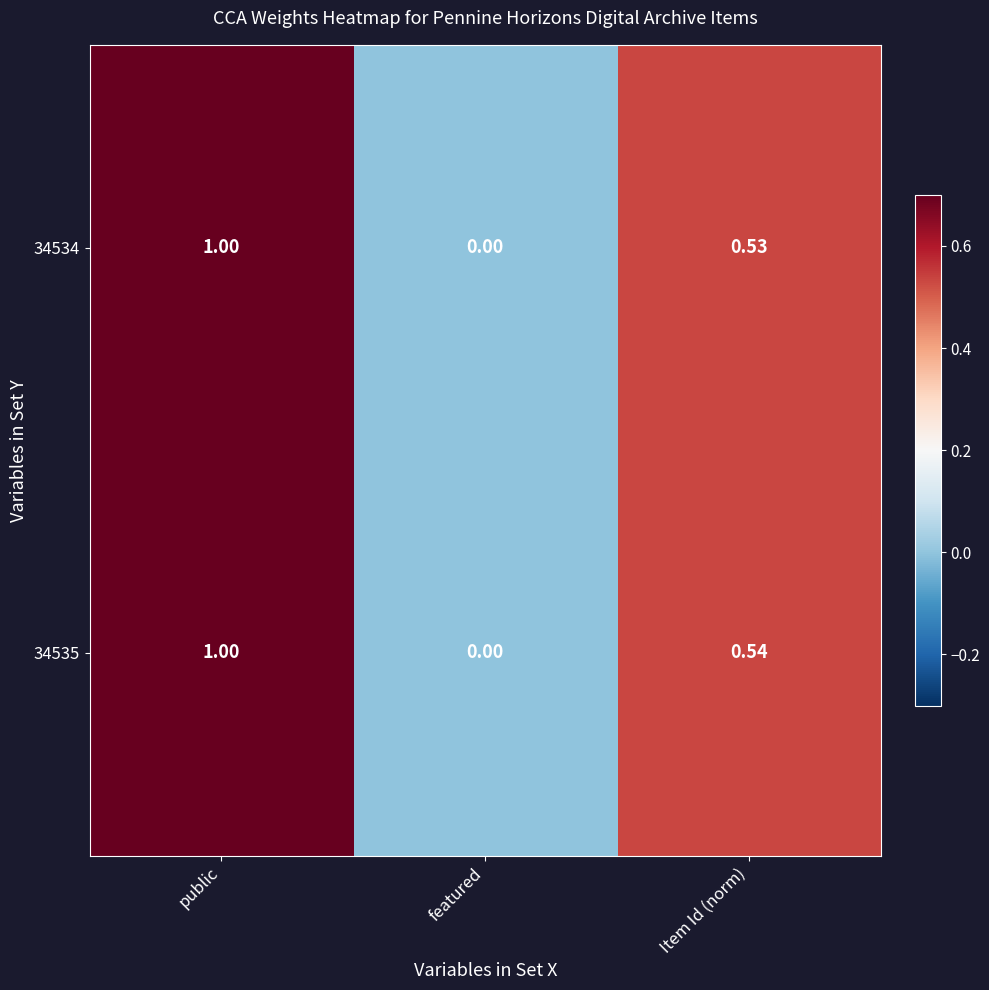

At Item Id (norm), list the series in order from smallest to largest.

34534, 34535